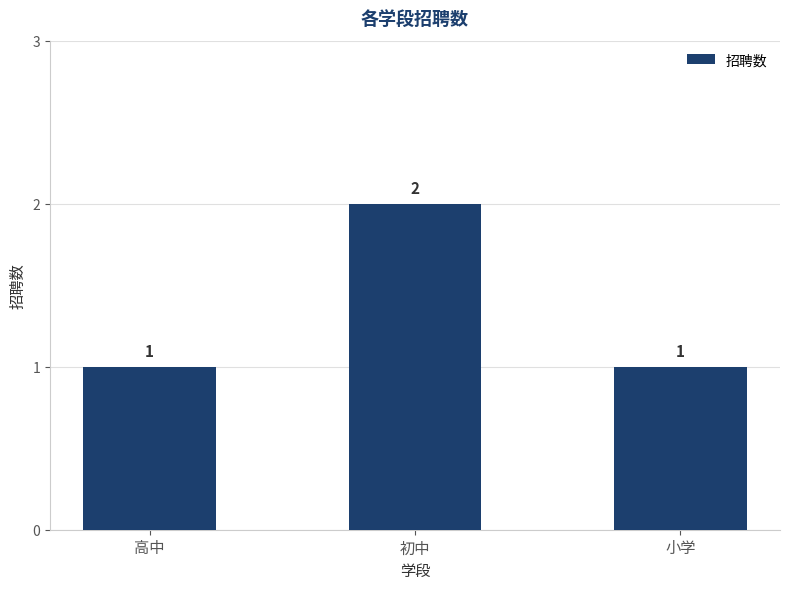

What is the value of the 1st bar from the left?

1